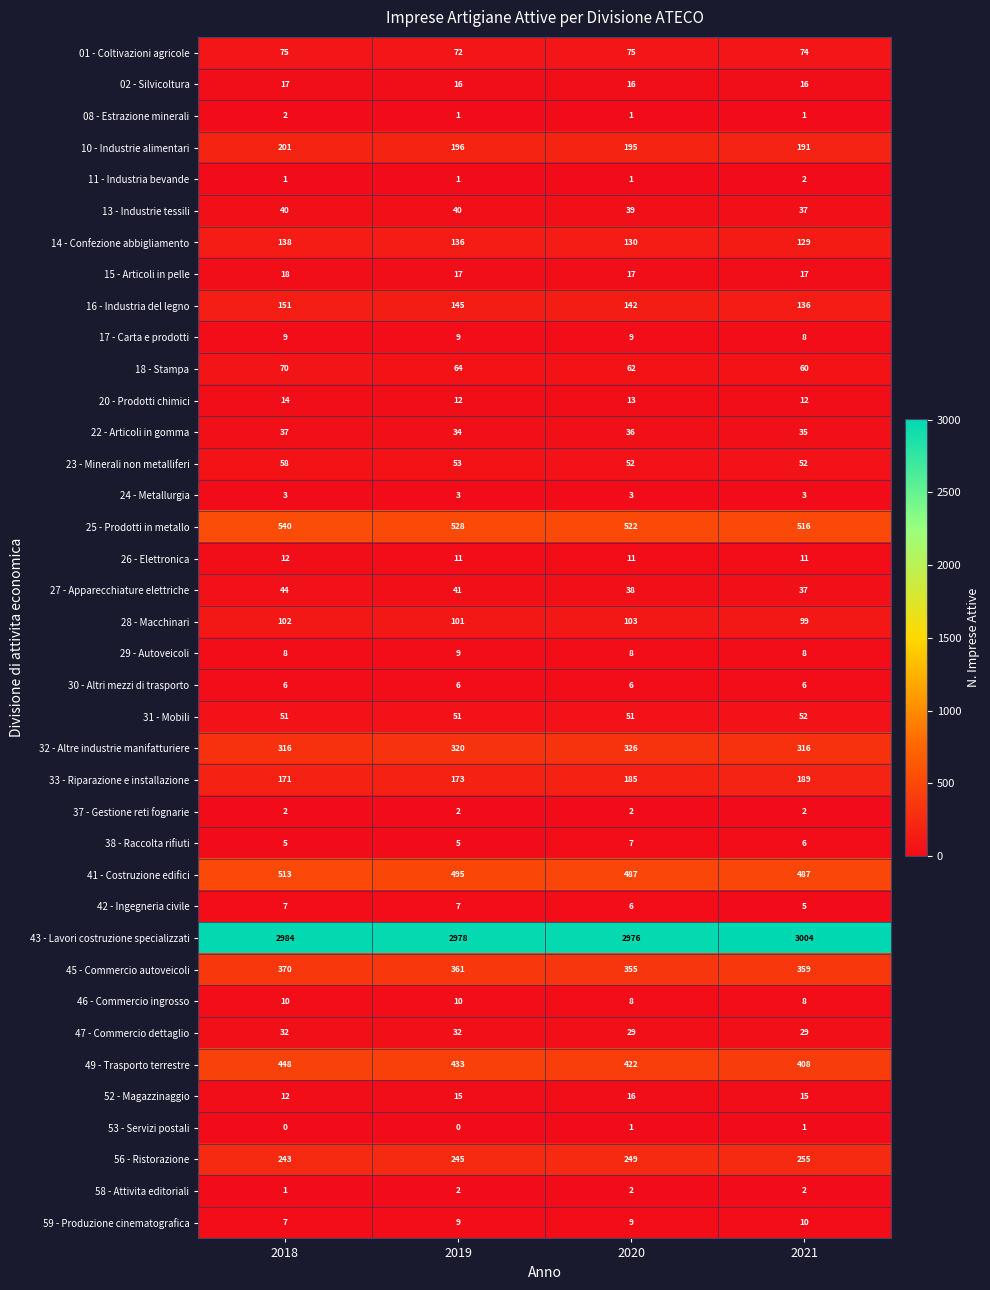

What is the average value of the 18 - Stampa series?

64